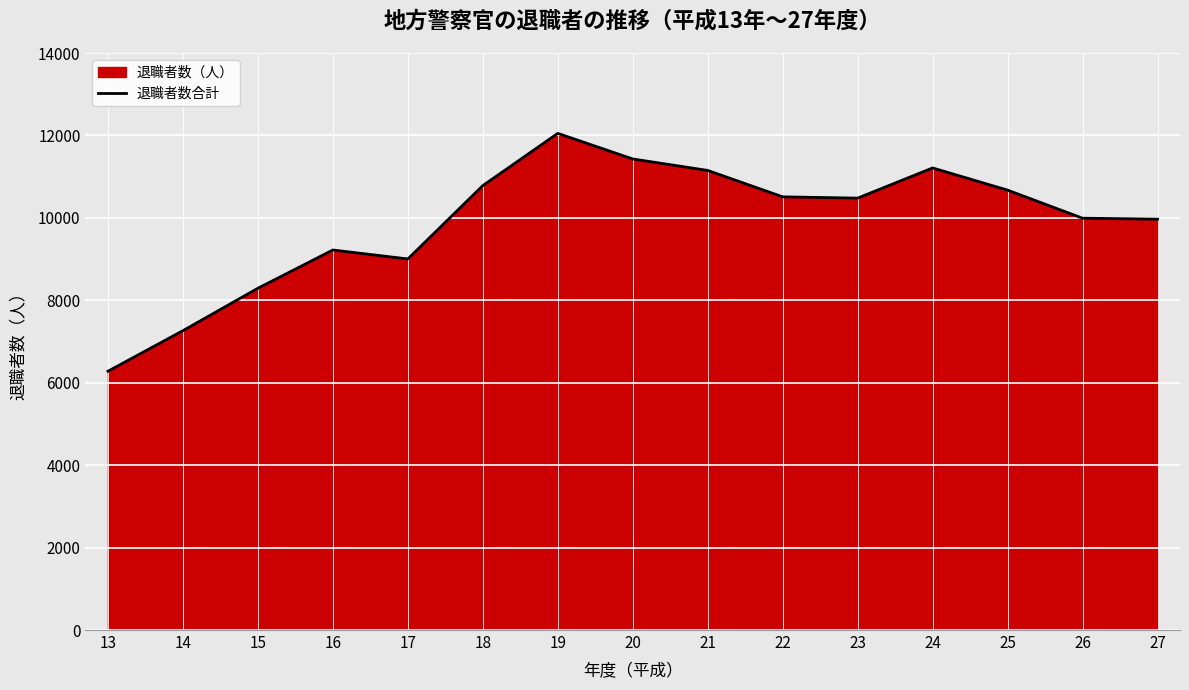

What is the minimum value shown in the chart?

6279